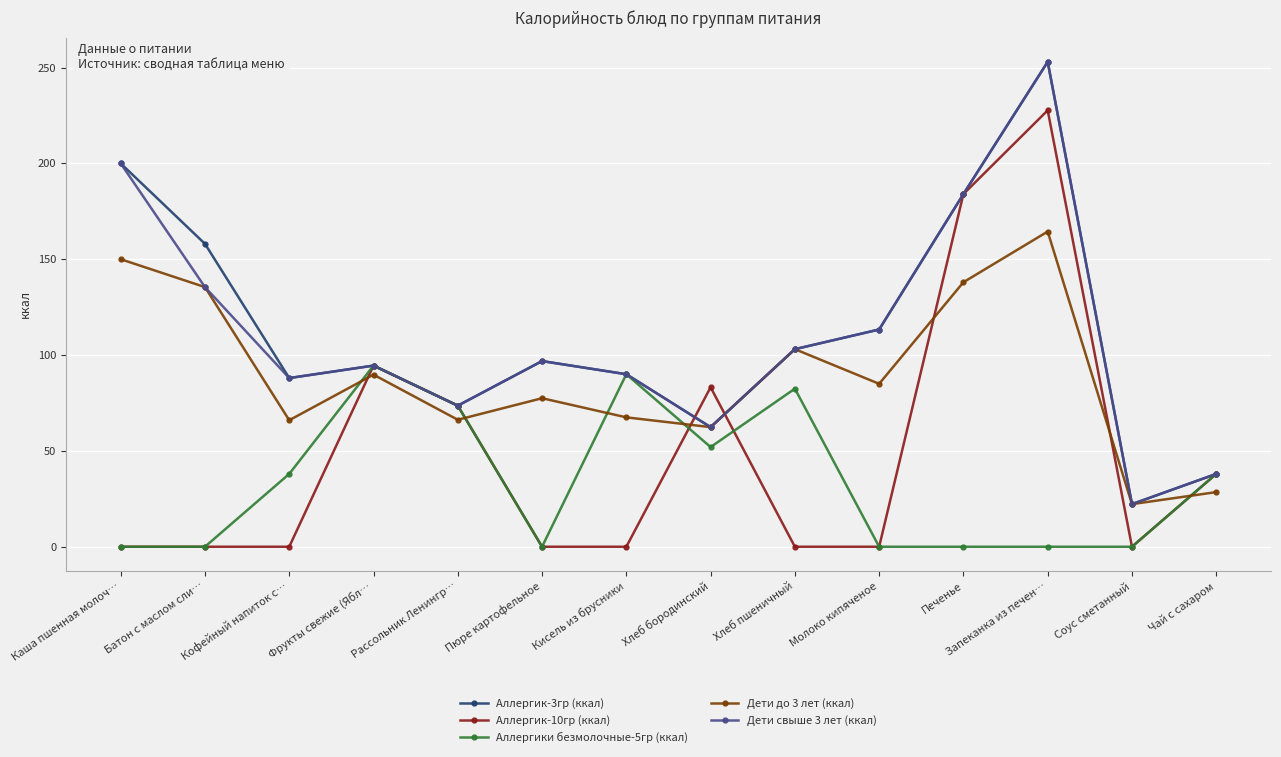

Which series changed the most between Печенье and Соус сметанный?

Аллергик-10гр (ккал)